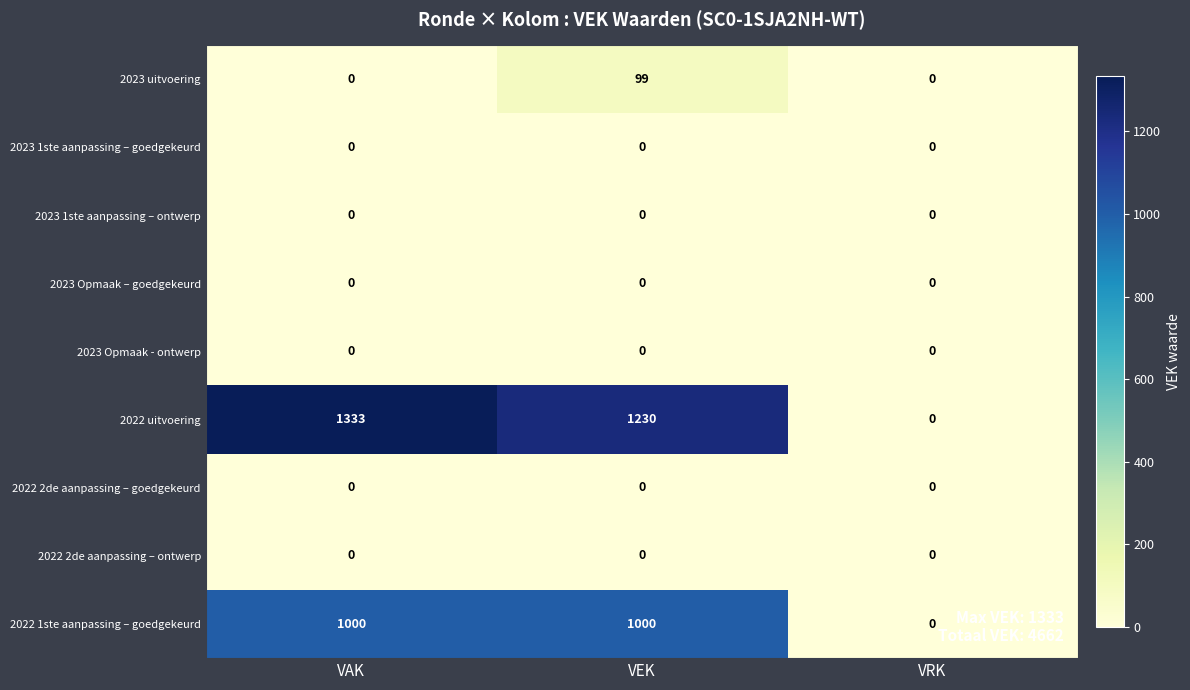

Which series has the widest spread of values?

2022 uitvoering